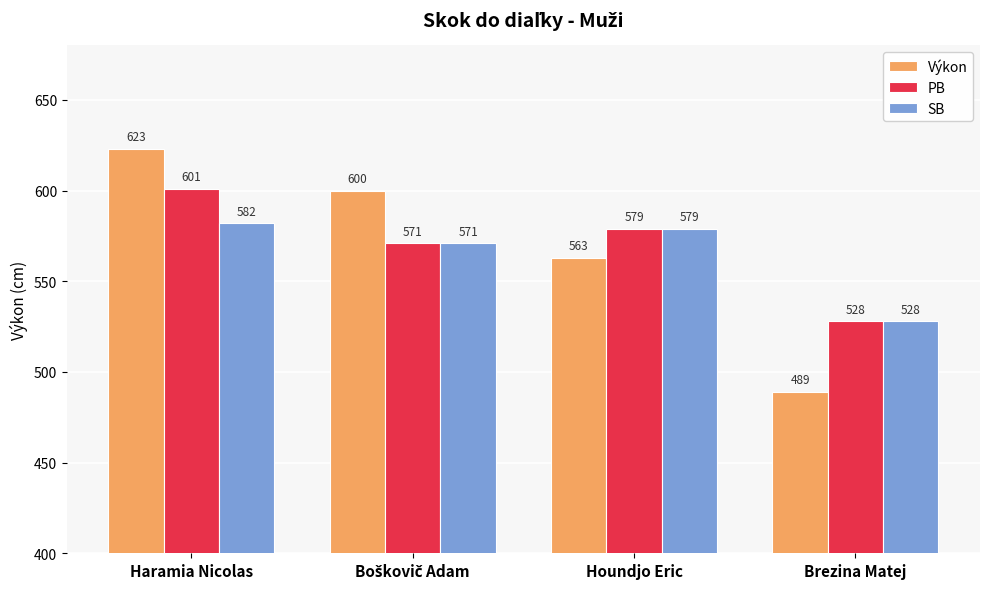

What is the smallest value displayed?

489